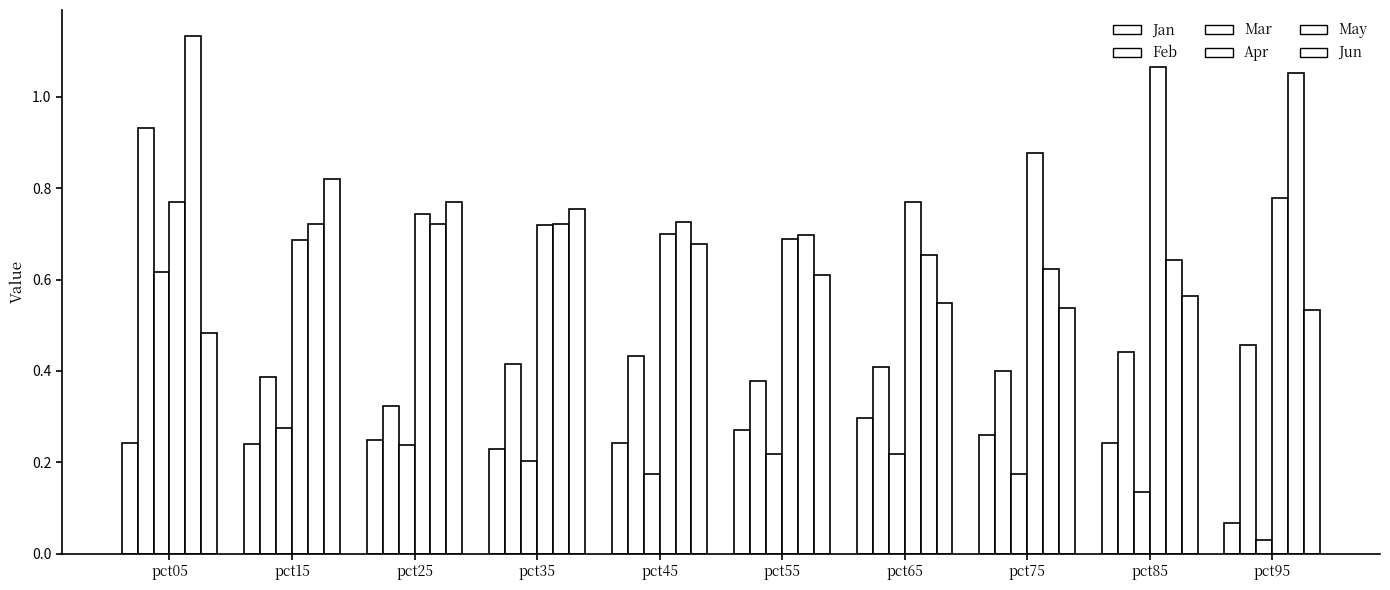

True or false: Jan has a value of 0.3 at pct55.

True